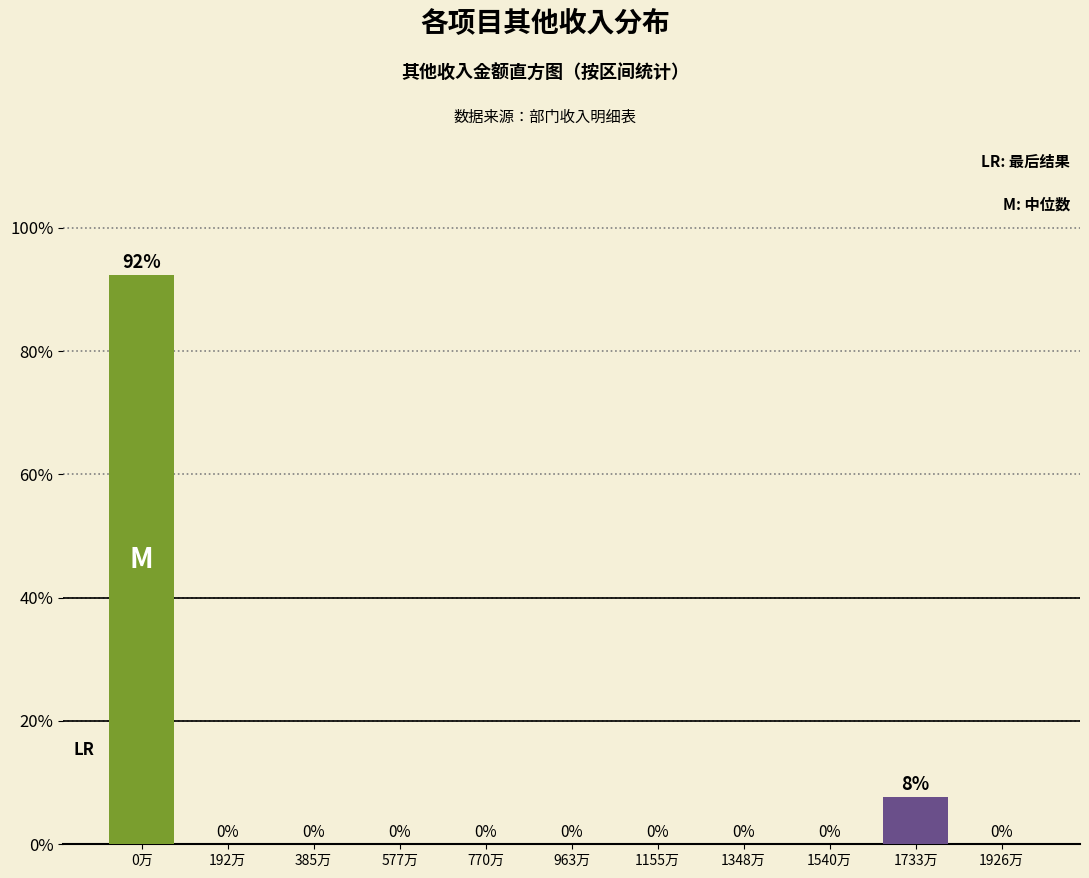

What is the maximum value shown in the chart?

92.3